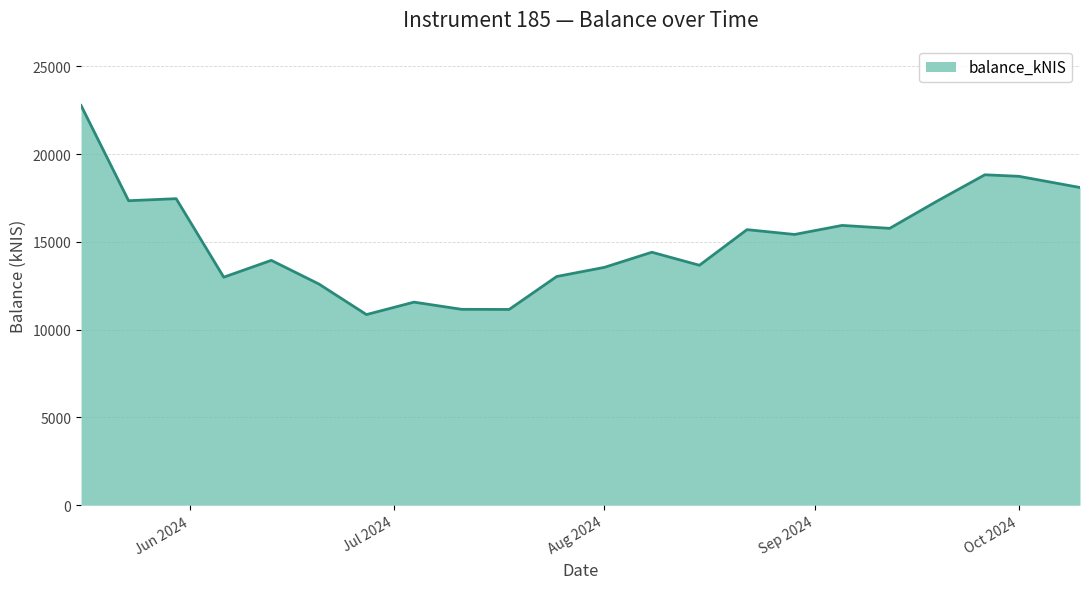

What is the maximum value shown in the chart?

22773.7